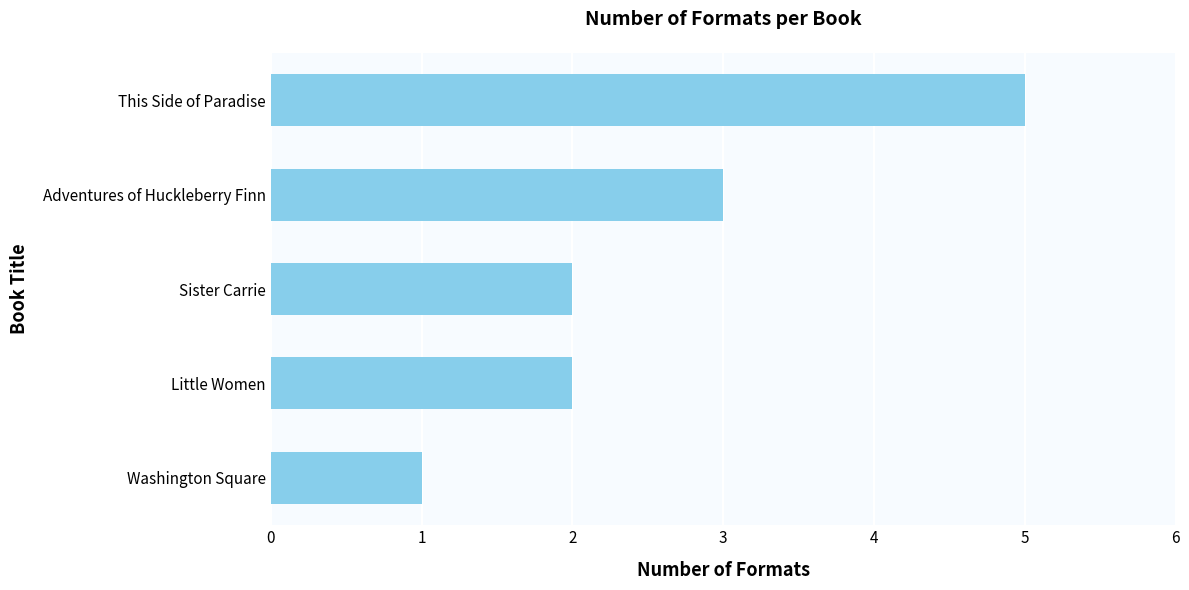

What is the minimum value shown in the chart?

1